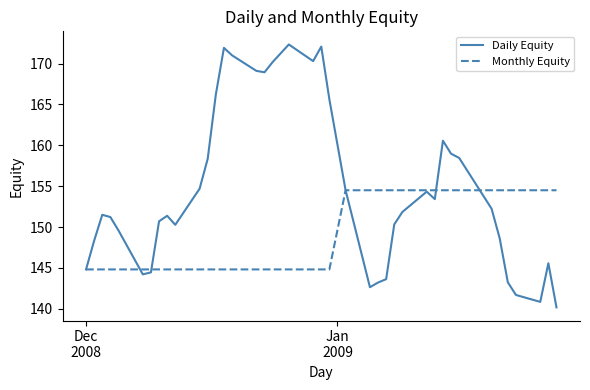

How many lines are shown in the chart?

2